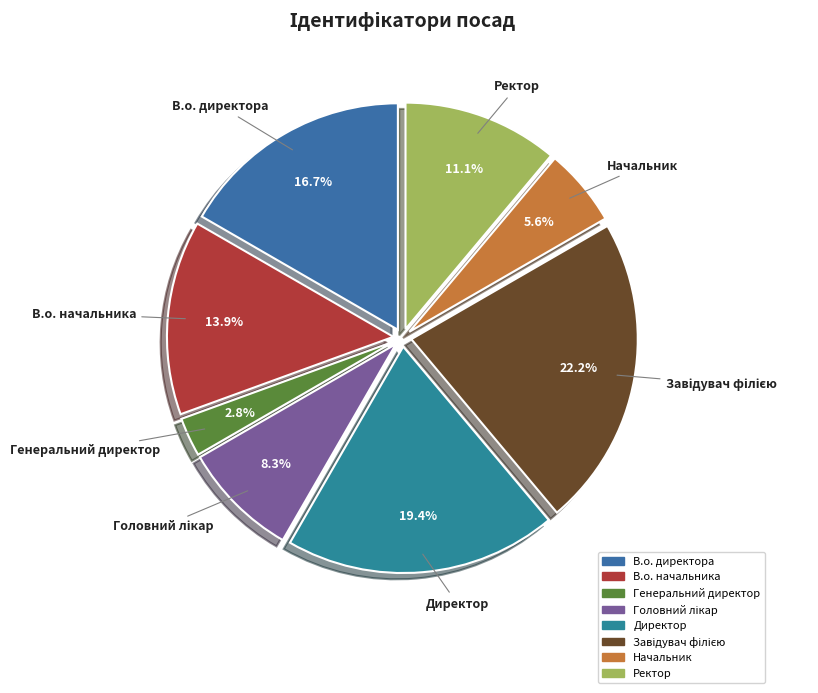

Which has a higher value, Генеральний директор or Директор?

Директор